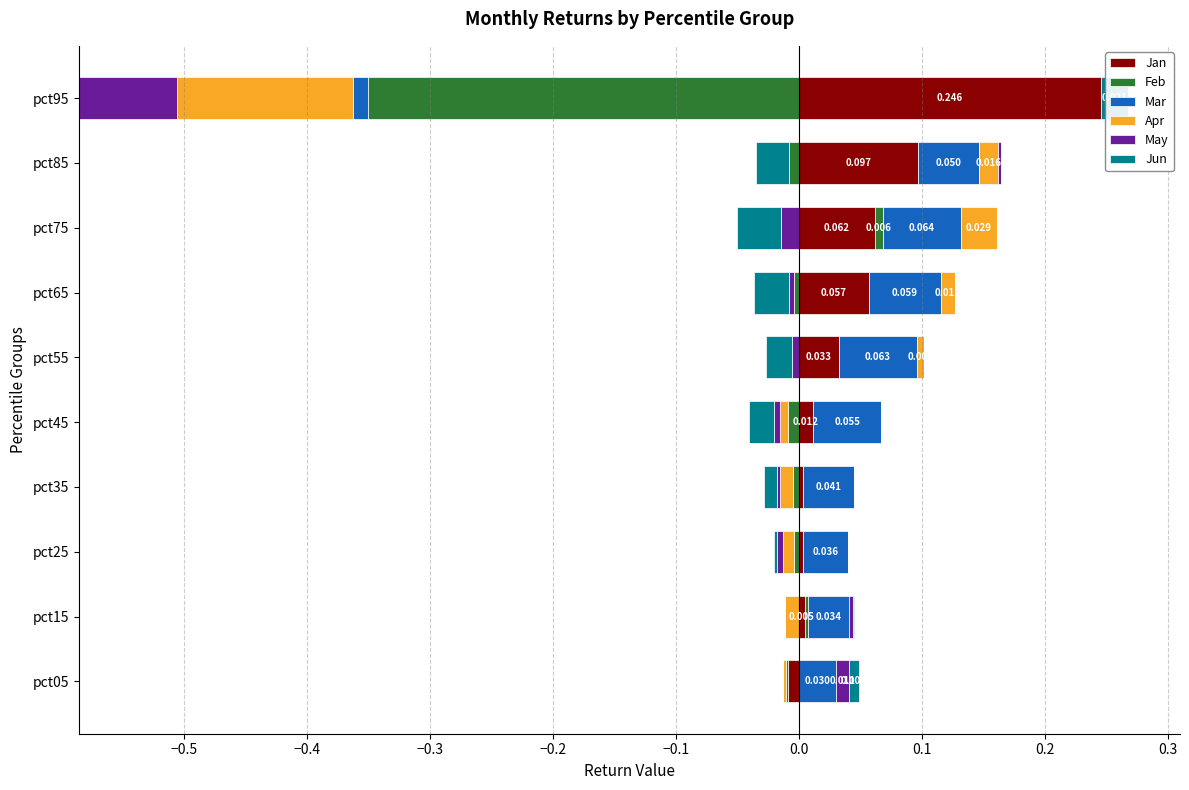

What are all the series names shown in the legend?

Jan, Feb, Mar, Apr, May, Jun